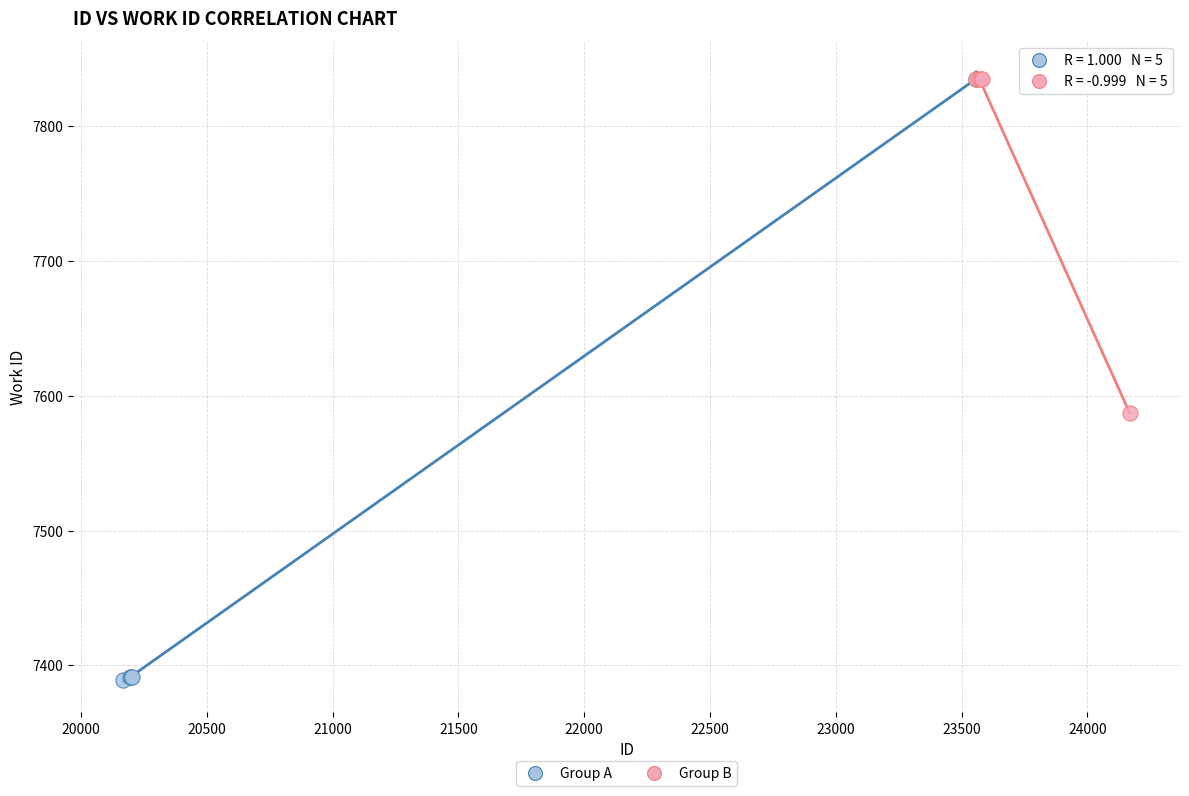

Which series contains the lowest Y value?

Group A